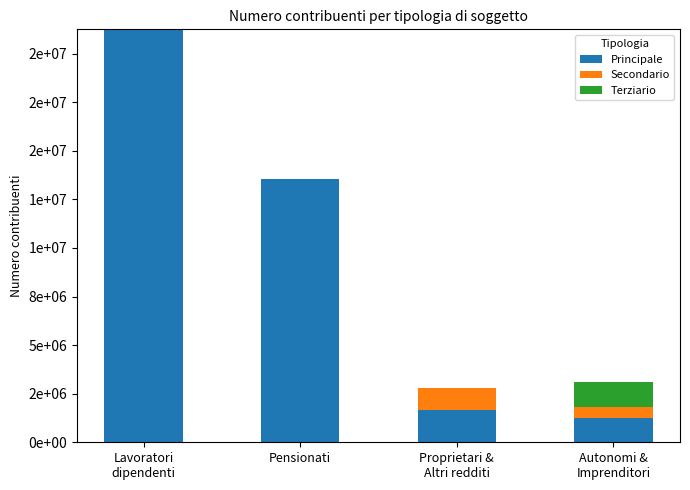

Are the bars grouped side by side (vs. stacked)?

No